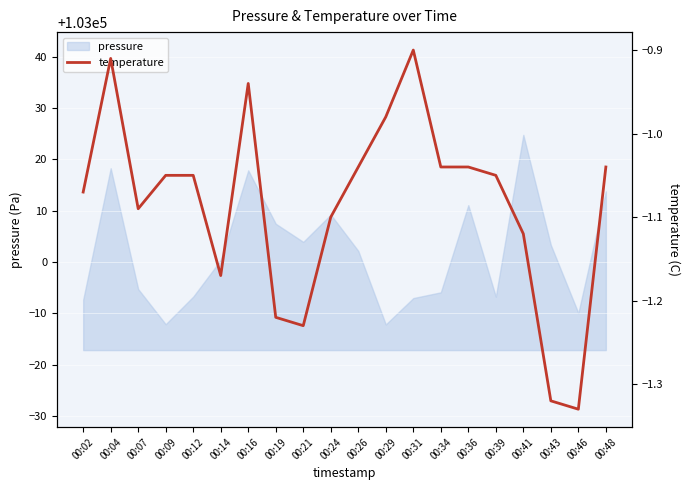

At which label does the data first exceed -1?

00:04